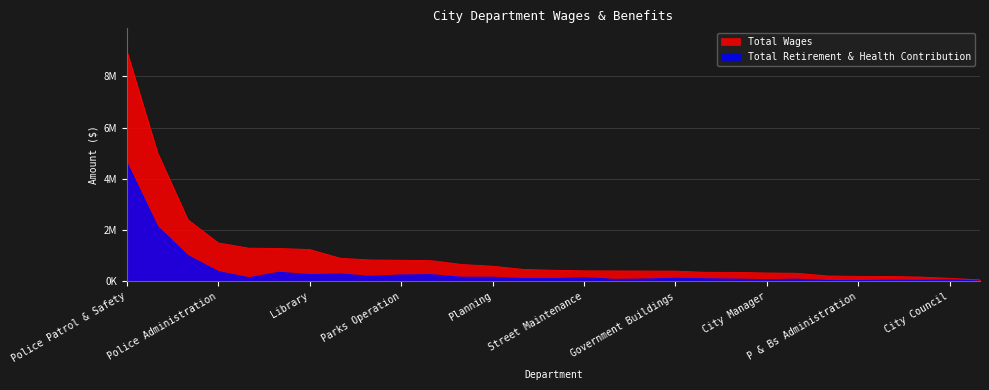

At Finance, list the series in order from smallest to largest.

Total Retirement & Health Contribution, Total Wages